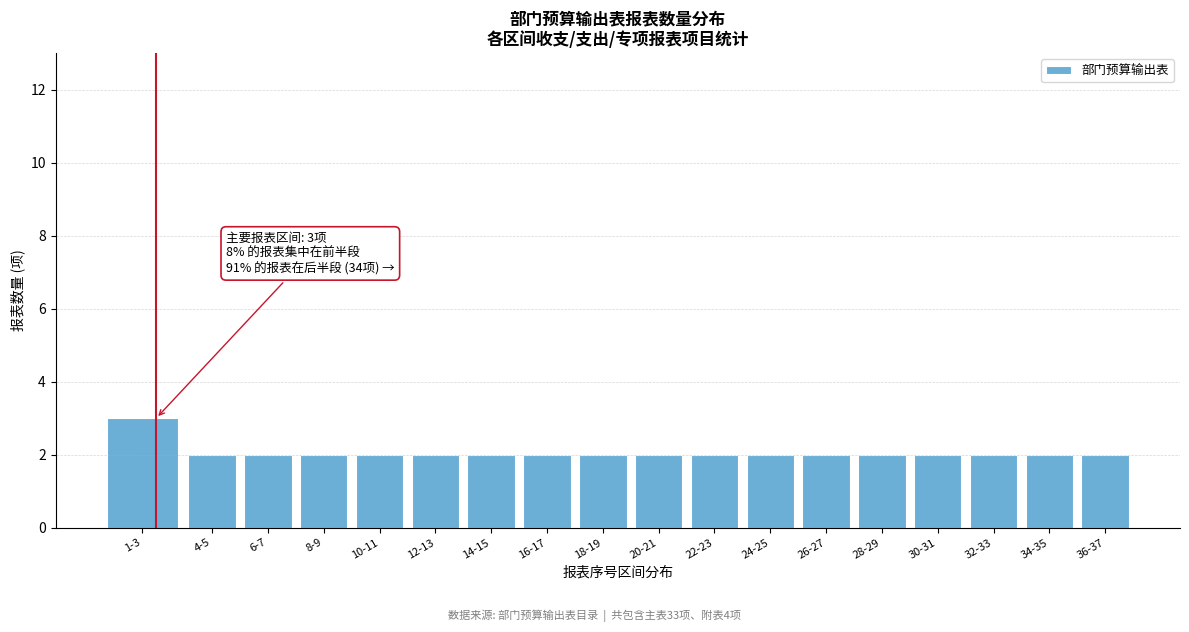

Reading left to right, what are all the values shown in this chart?

1-3=3	4-5=2	6-7=2	8-9=2	10-11=2	12-13=2	14-15=2	16-17=2	18-19=2	20-21=2	22-23=2	24-25=2	26-27=2	28-29=2	30-31=2	32-33=2	34-35=2	36-37=2